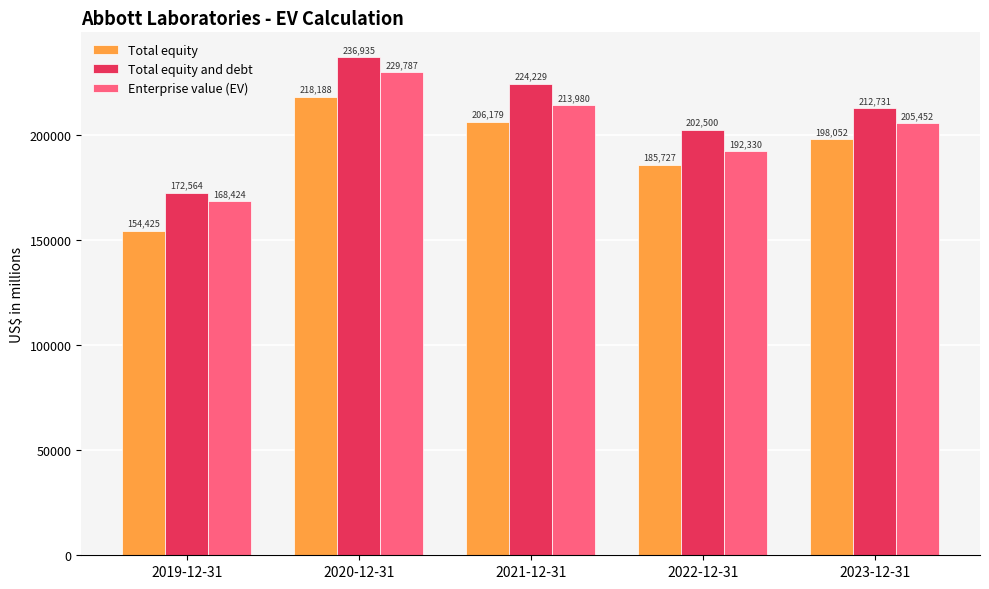

How many series are shown in this chart?

3